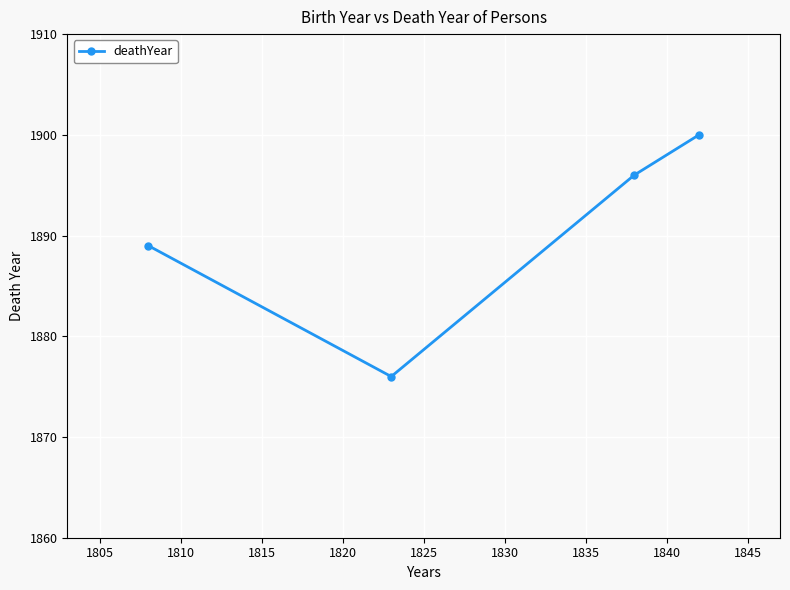

What is the average value?

1890